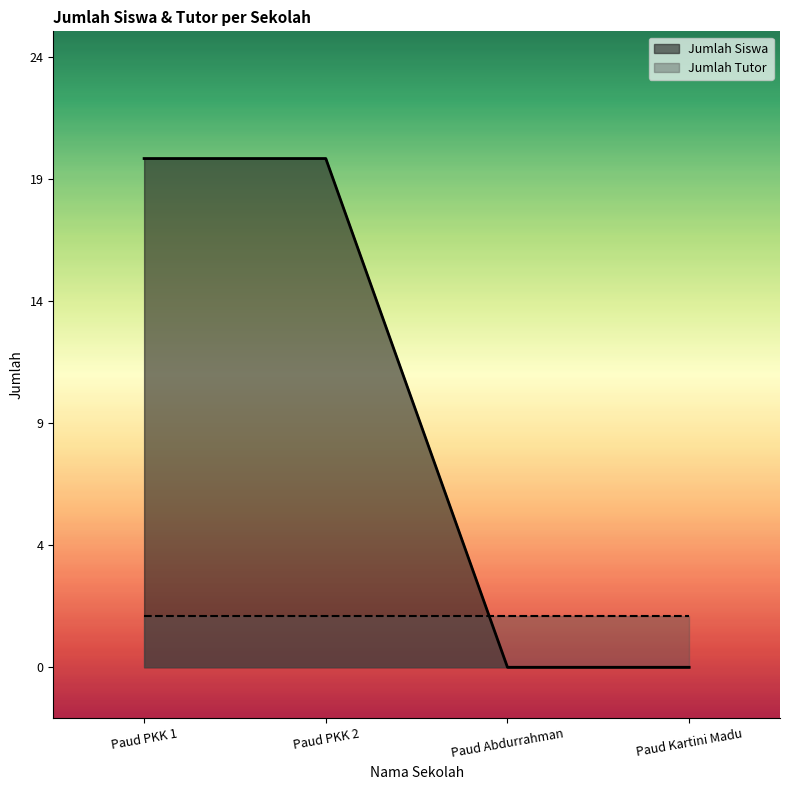

Does the chart display data point markers on the line(s)?

No